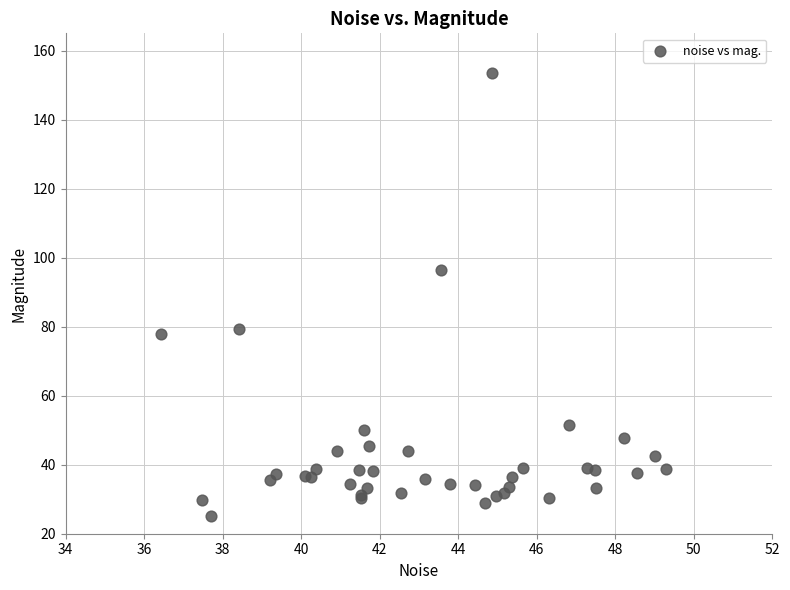

What Y value in the scatter plot is closest to 89?

96.4